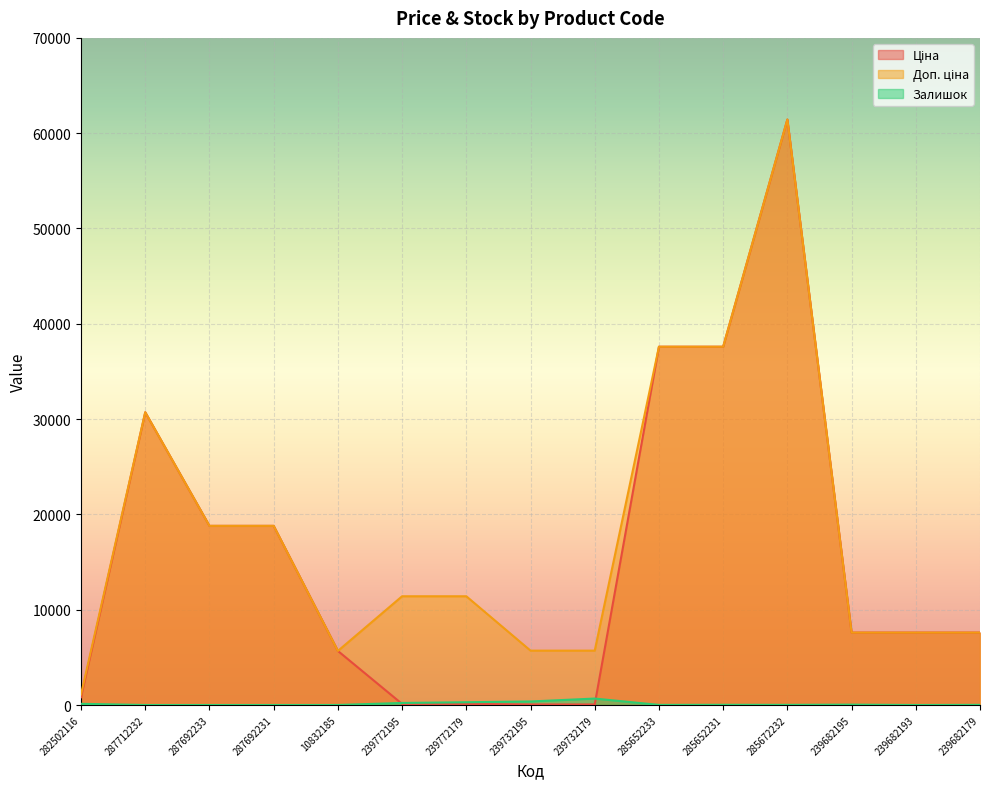

True or false: Ціна has more than 0 interior local peaks.

True